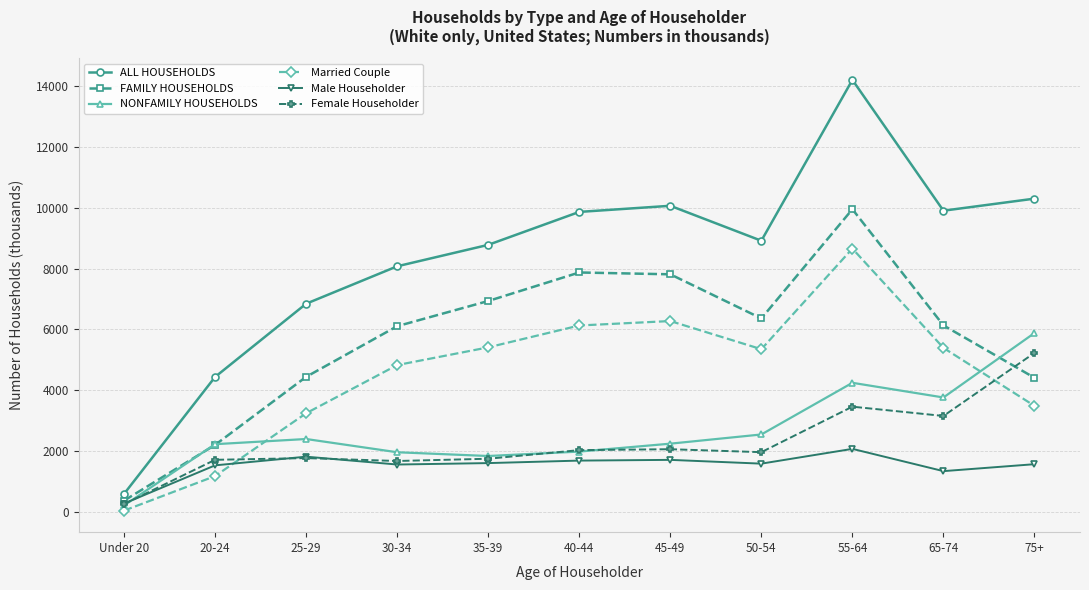

Which series has the widest spread of values?

ALL HOUSEHOLDS